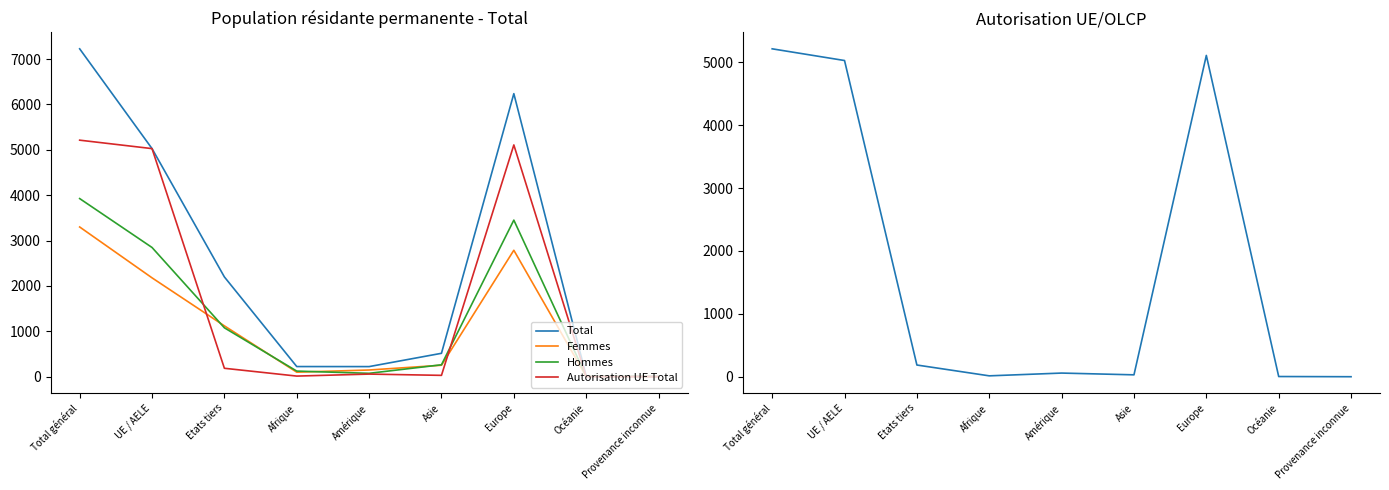

What is the highest value of the Autorisation UE Total series?

5213